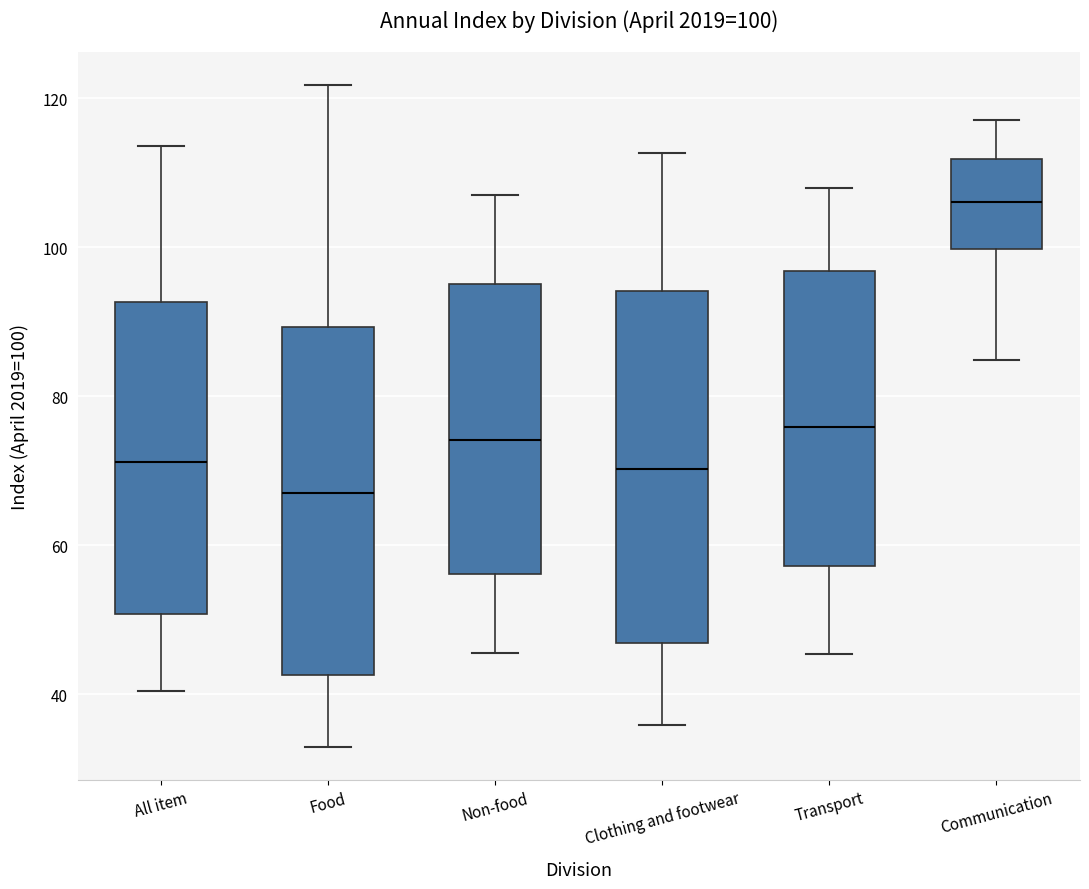

Which box has the lowest median line?

Food